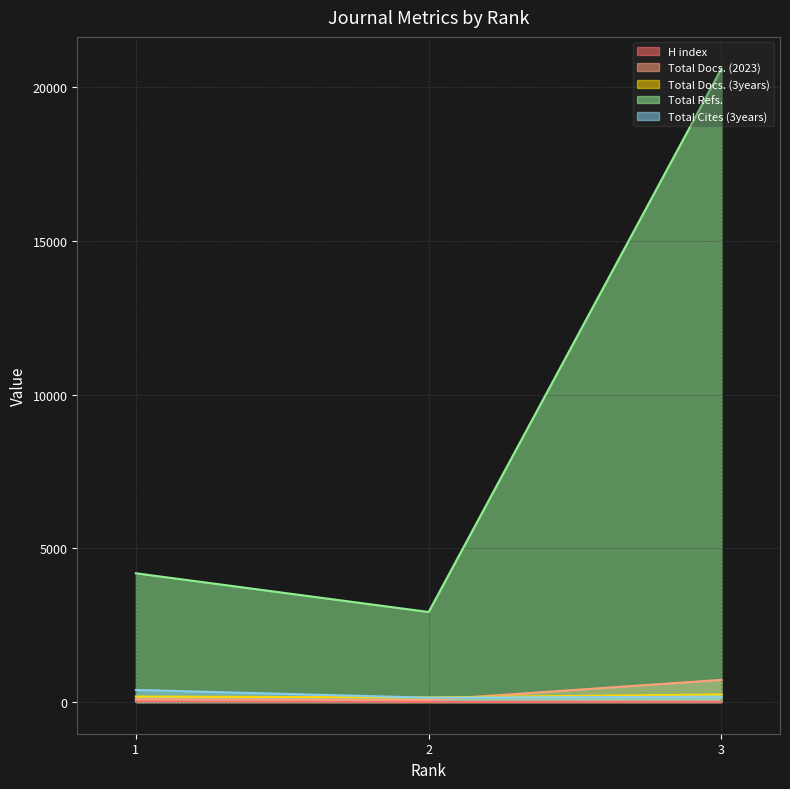

What is the sum of the H index values at 2 and 3?

18